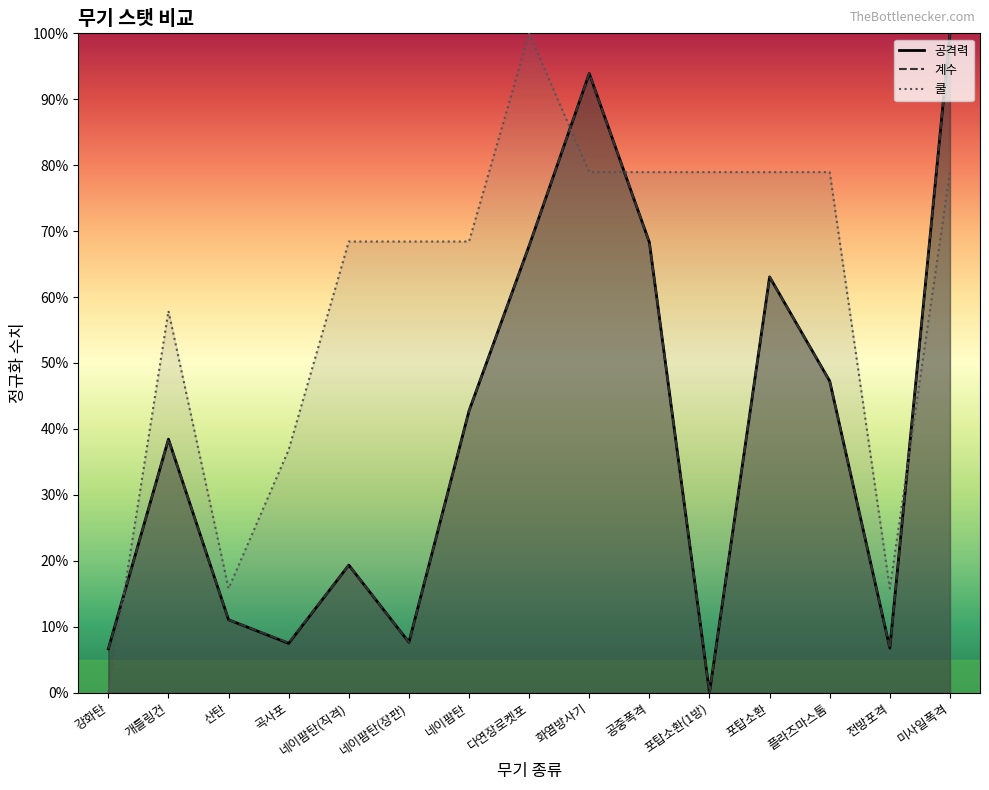

Which series has the widest spread of values?

공격력